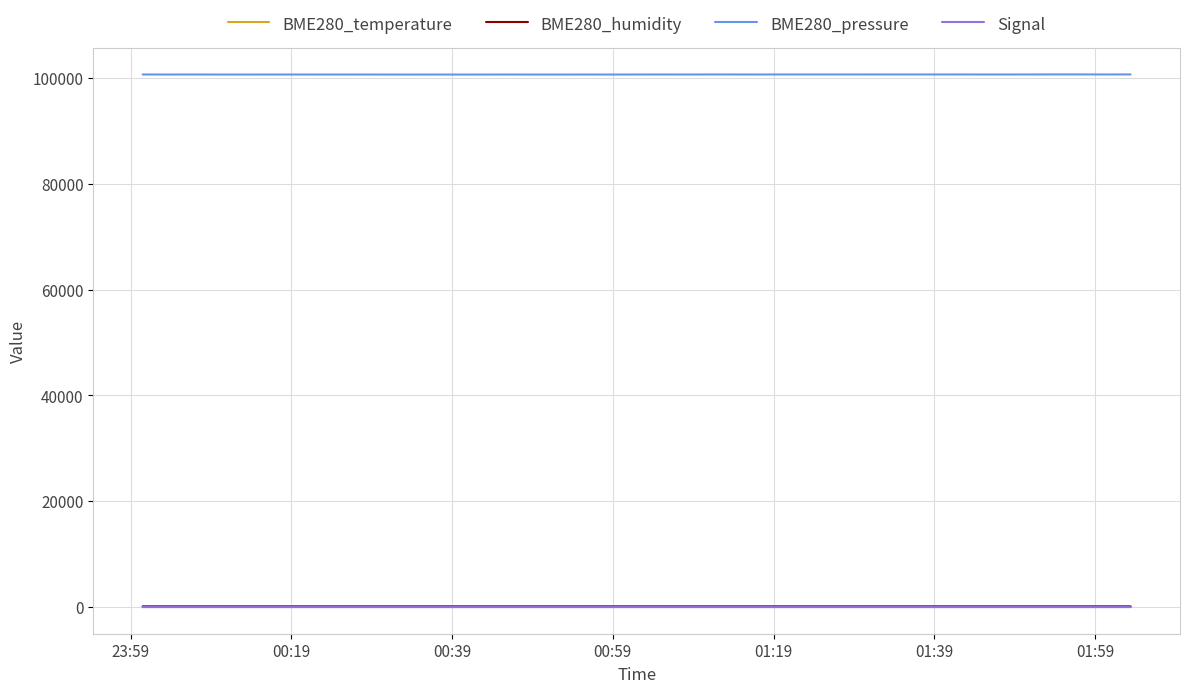

What is the highest value of the Signal series?

-75.0